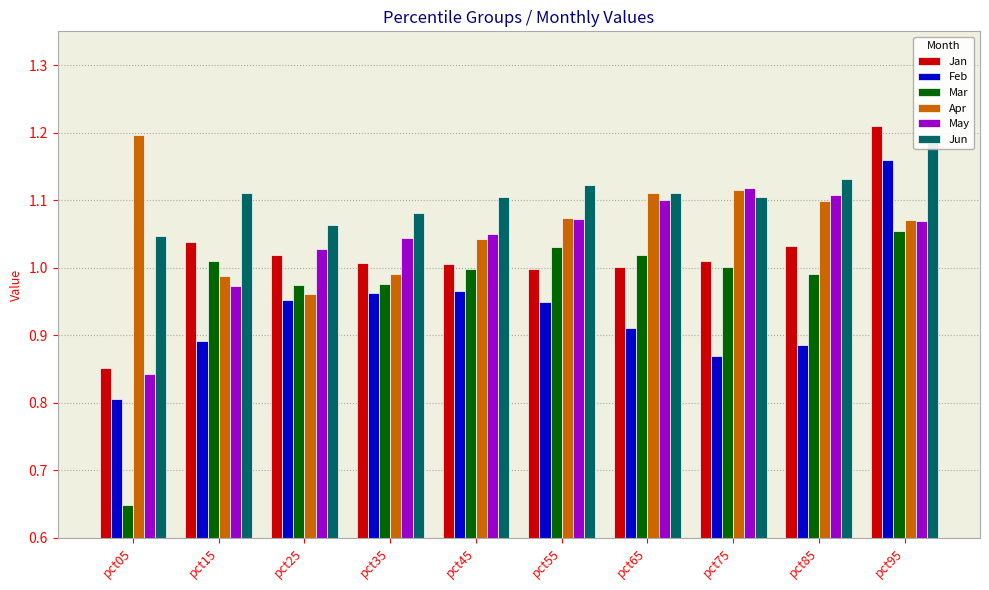

Between pct25 and pct35, which series saw the biggest shift?

Apr